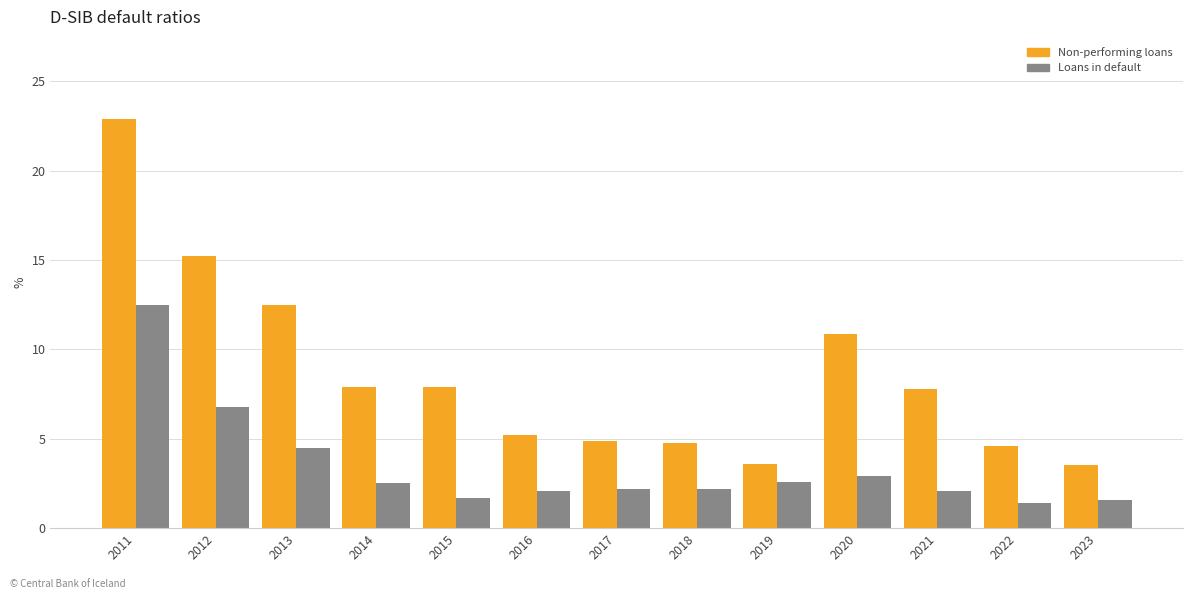

The Loans in default series shows 7.3 at 2013. True or false?

False